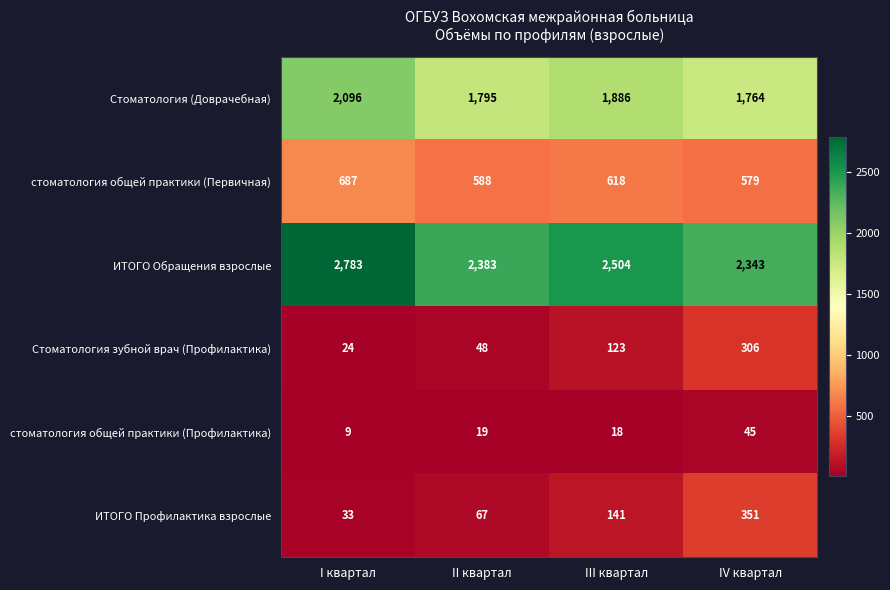

List the series in order of their peak value, highest first.

ИТОГО Обращения взрослые, Стоматология (Доврачебная), стоматология общей практики (Первичная), ИТОГО Профилактика взрослые, Стоматология зубной врач (Профилактика), стоматология общей практики (Профилактика)